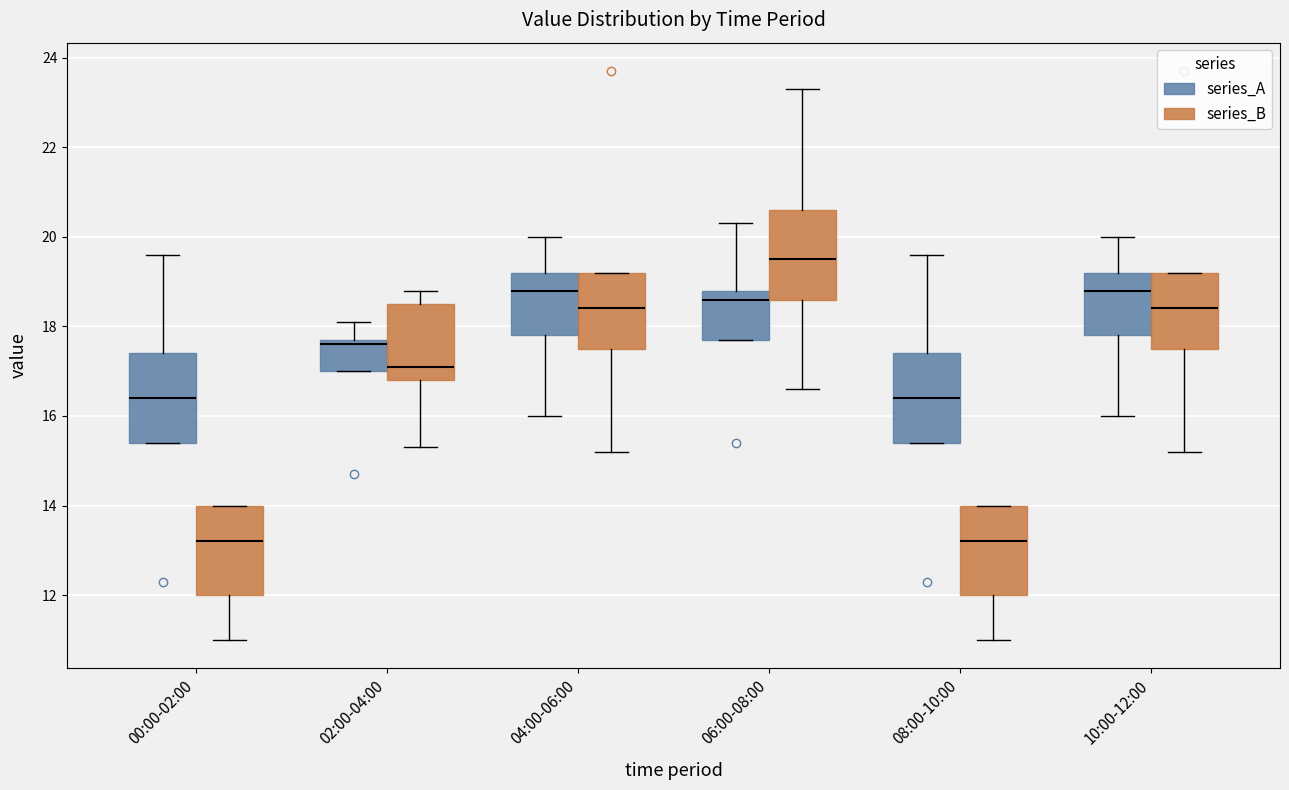

Which box has the highest median line?

06:00-08:00 (series_B)